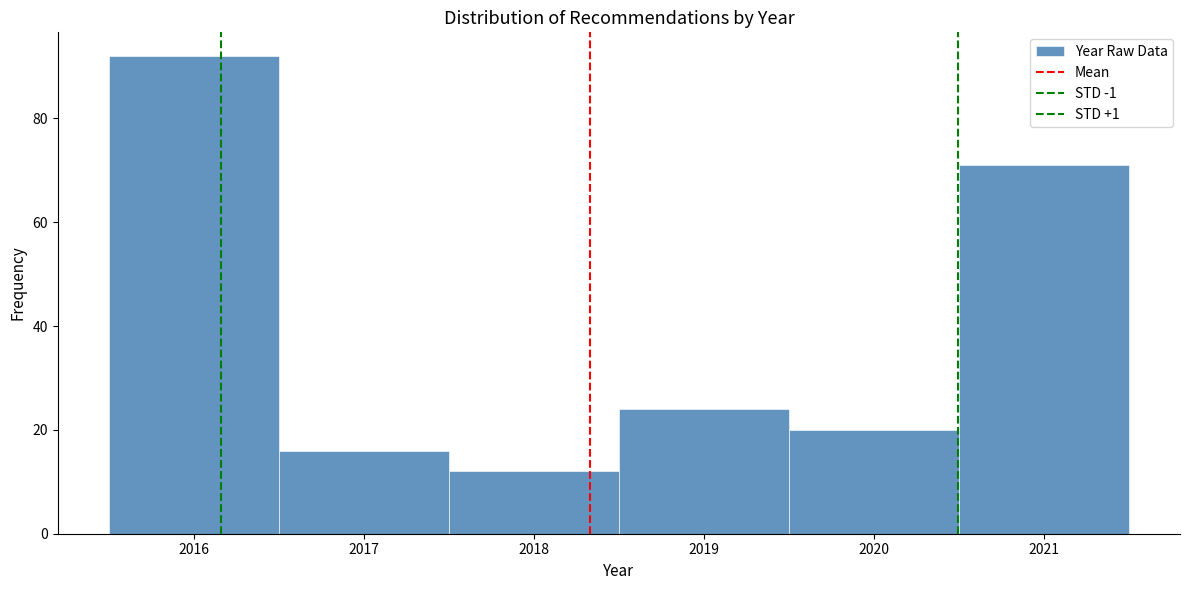

Reading left to right, list every bar in this chart as the range it spans on the x-axis followed by its height. The values are not printed on the chart, so give them approximately, as read against the axis.

2015.5 to 2016.5: 92
2016.5 to 2017.5: 16
2017.5 to 2018.5: 12
2018.5 to 2019.5: 24
2019.5 to 2020.5: 20
2020.5 to 2021.5: 72